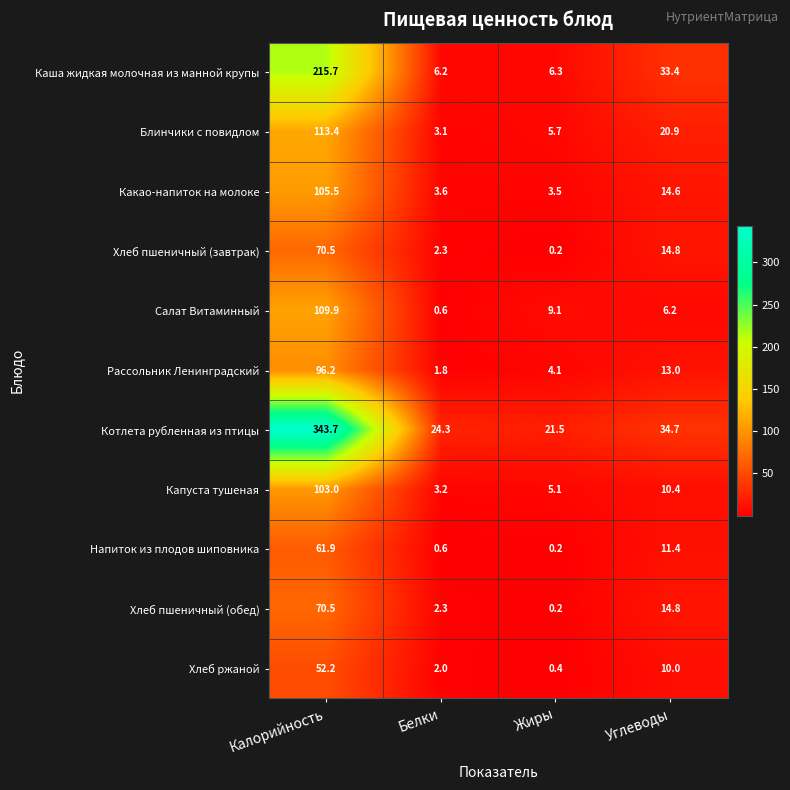

Which series changed the most between Белки and Углеводы?

Каша жидкая молочная из манной крупы